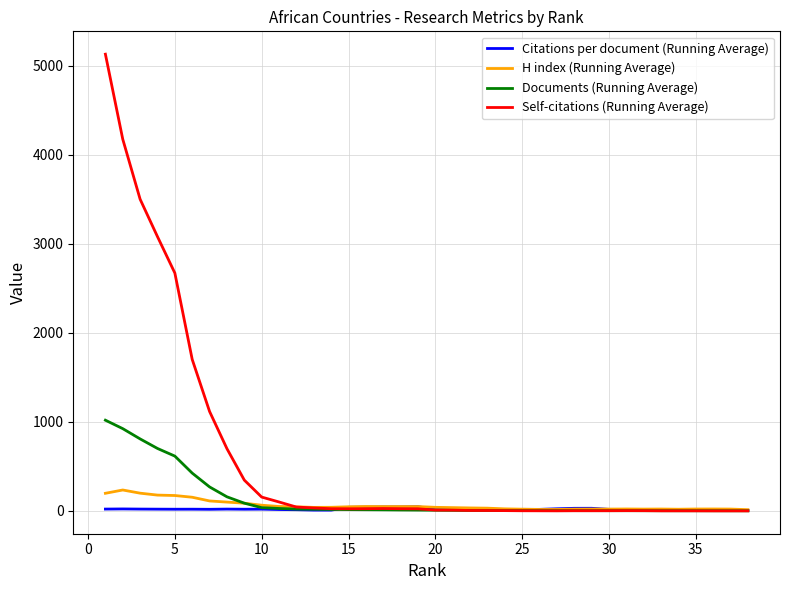

Which series has the largest total across all categories?

Self-citations (Running Average)